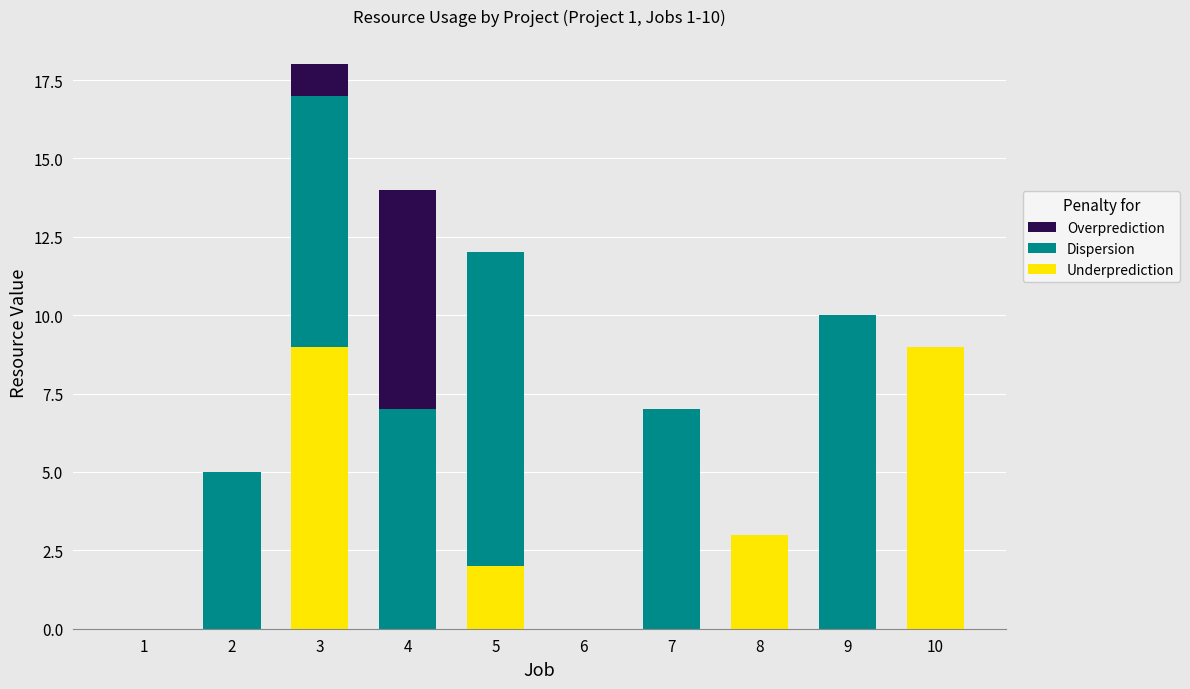

The Underprediction series shows 9 at 3. True or false?

True